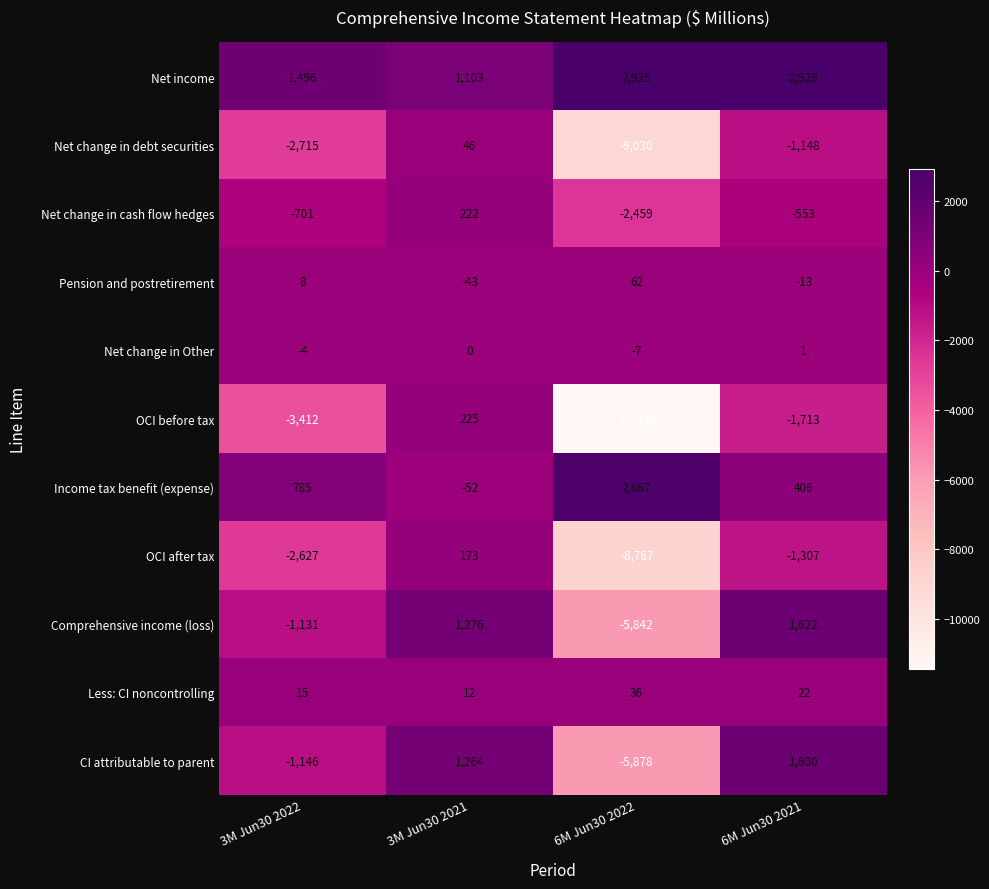

The value of Net income at 3M Jun30 2021 is 1103. True or false?

True